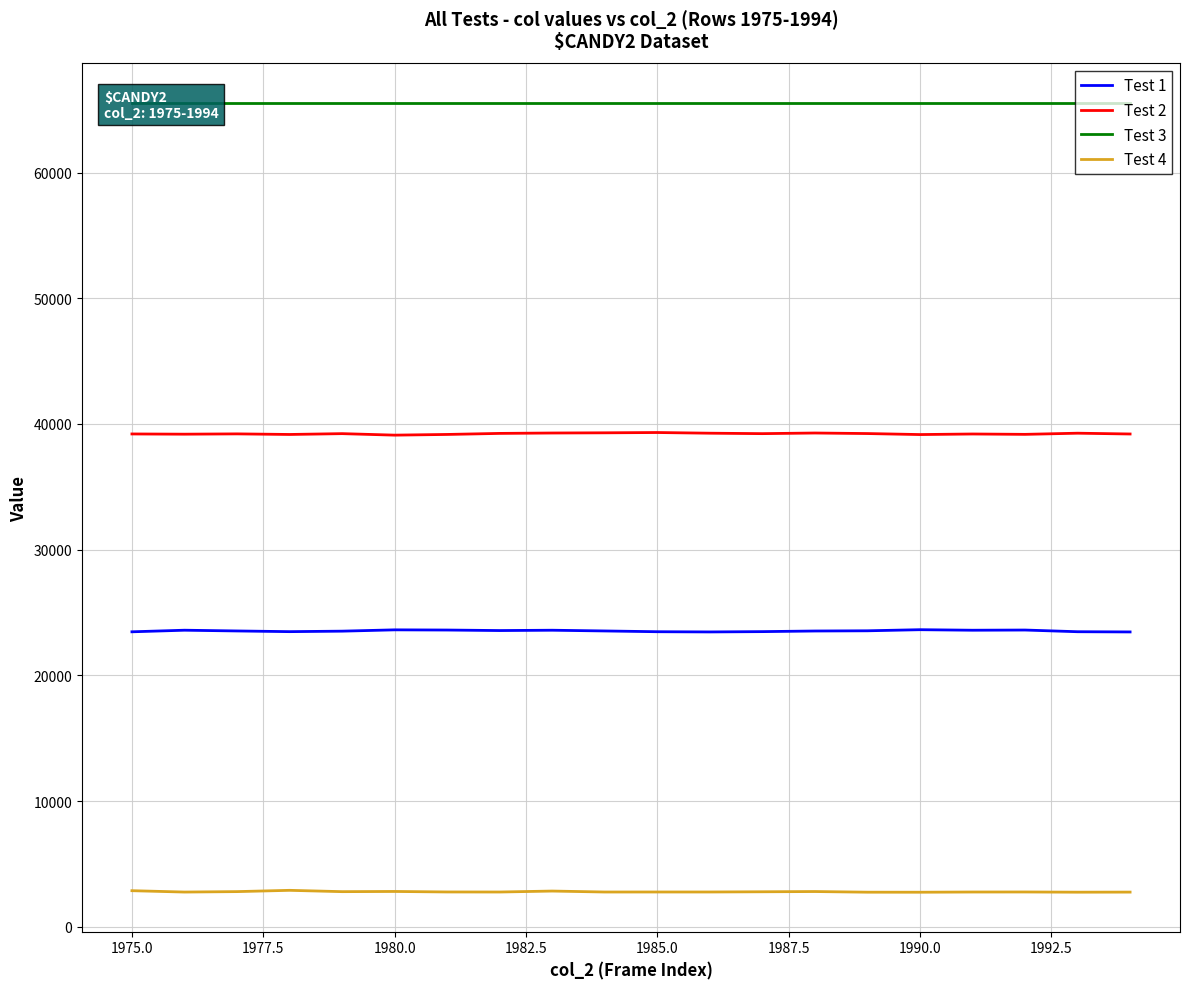

Which series has the widest spread of values?

Test 2